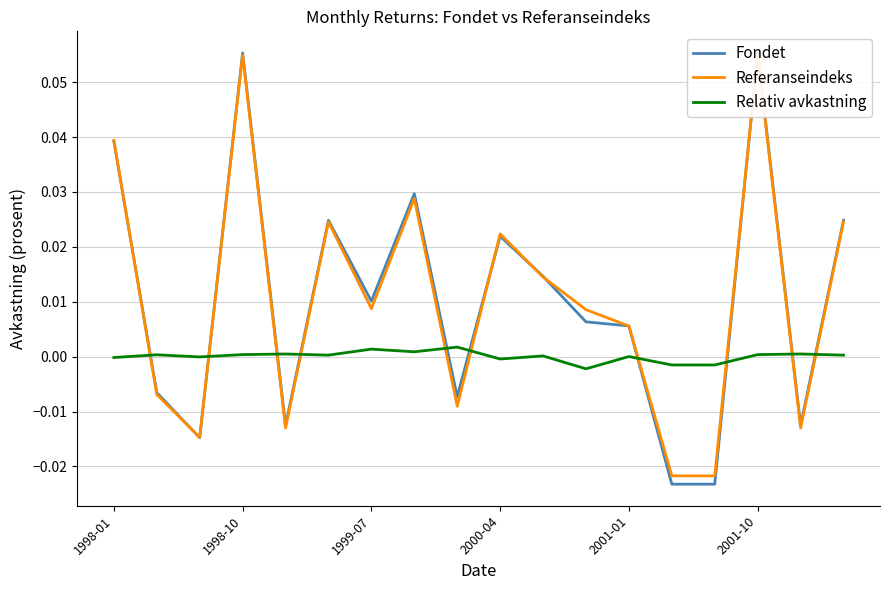

True or false: Relativ avkastning has a value of -0.0 at 2000-04.

True